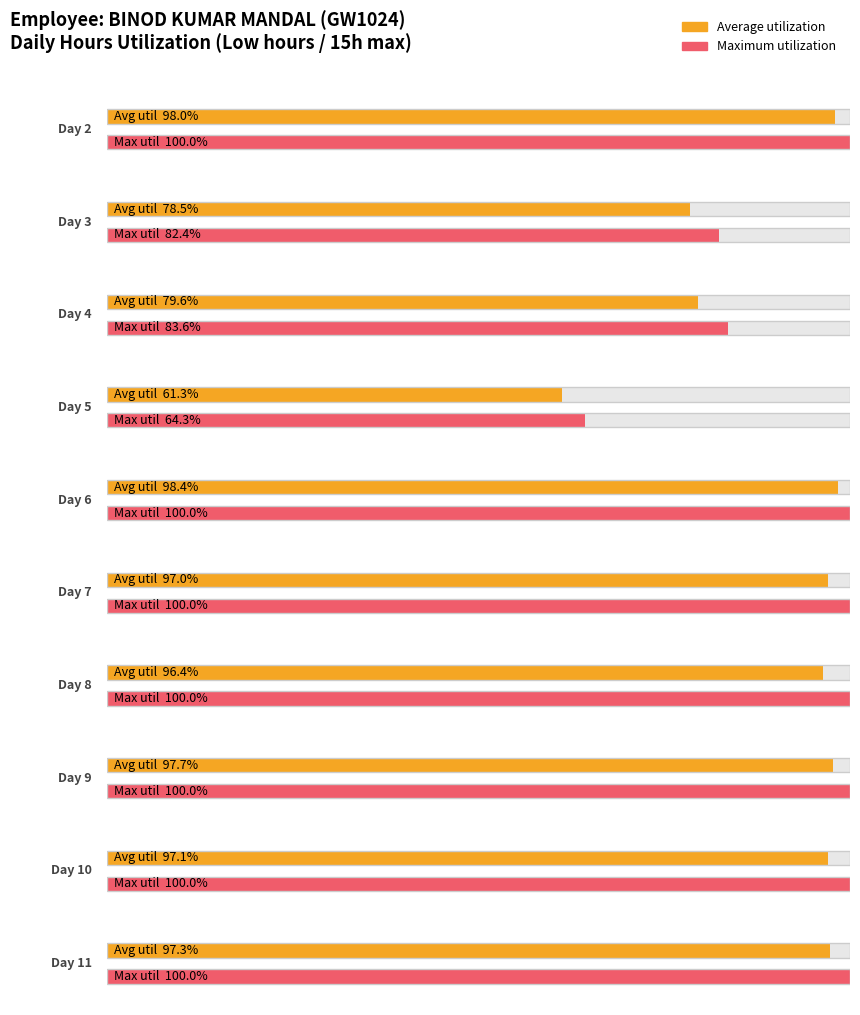

Which category has the highest value across all series?

6